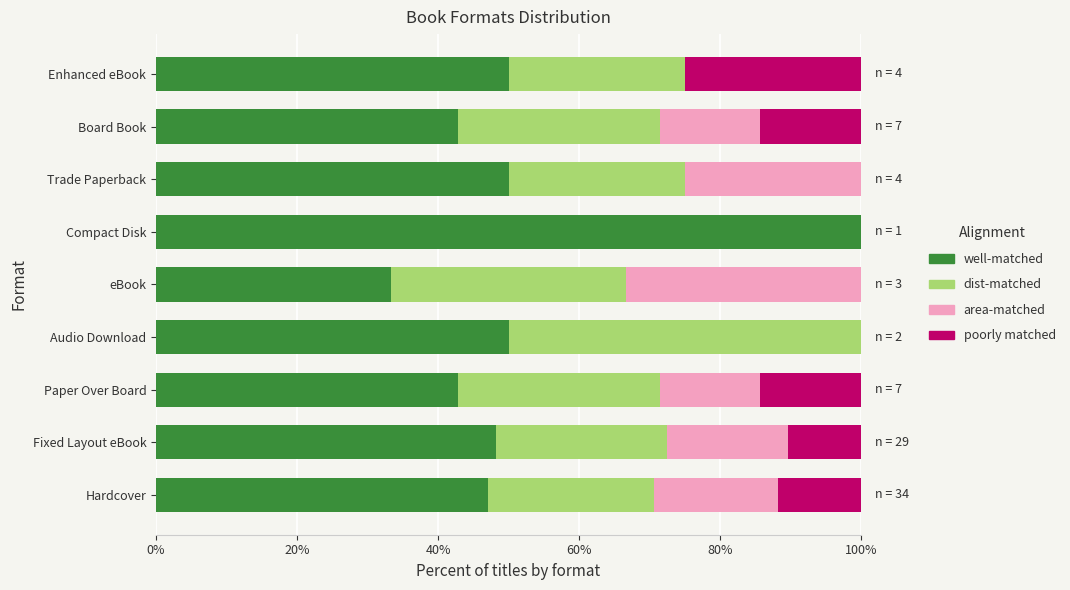

What is the total value across all series at Trade Paperback?

100.0